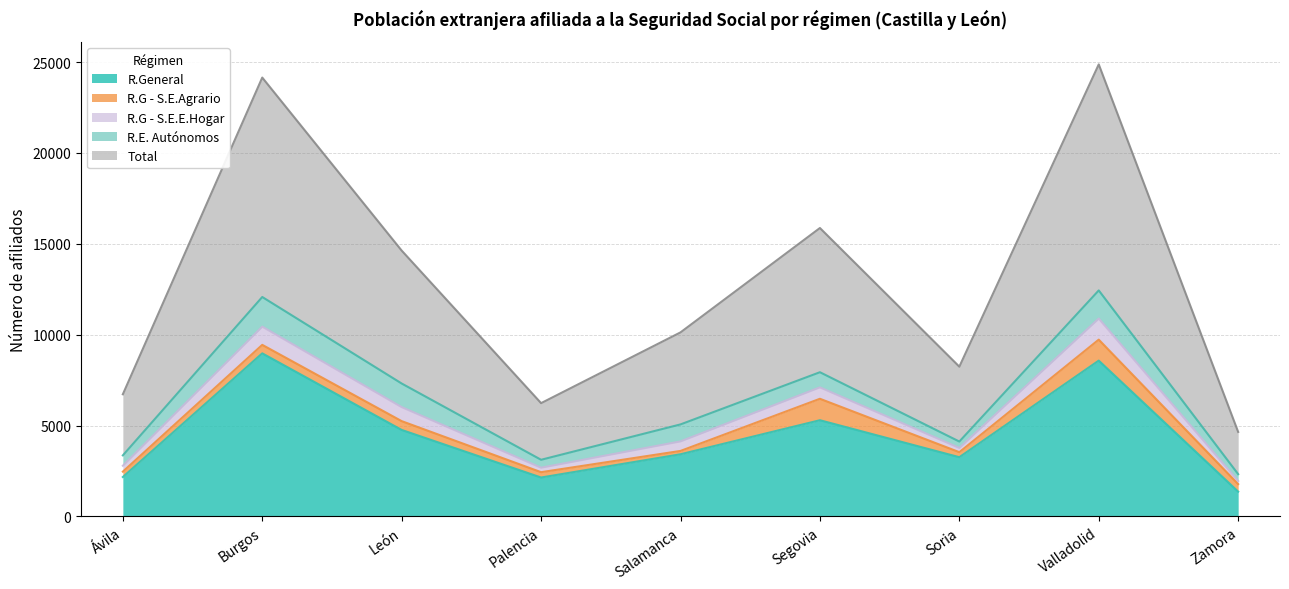

At which category is the sum across all series the highest?

Valladolid